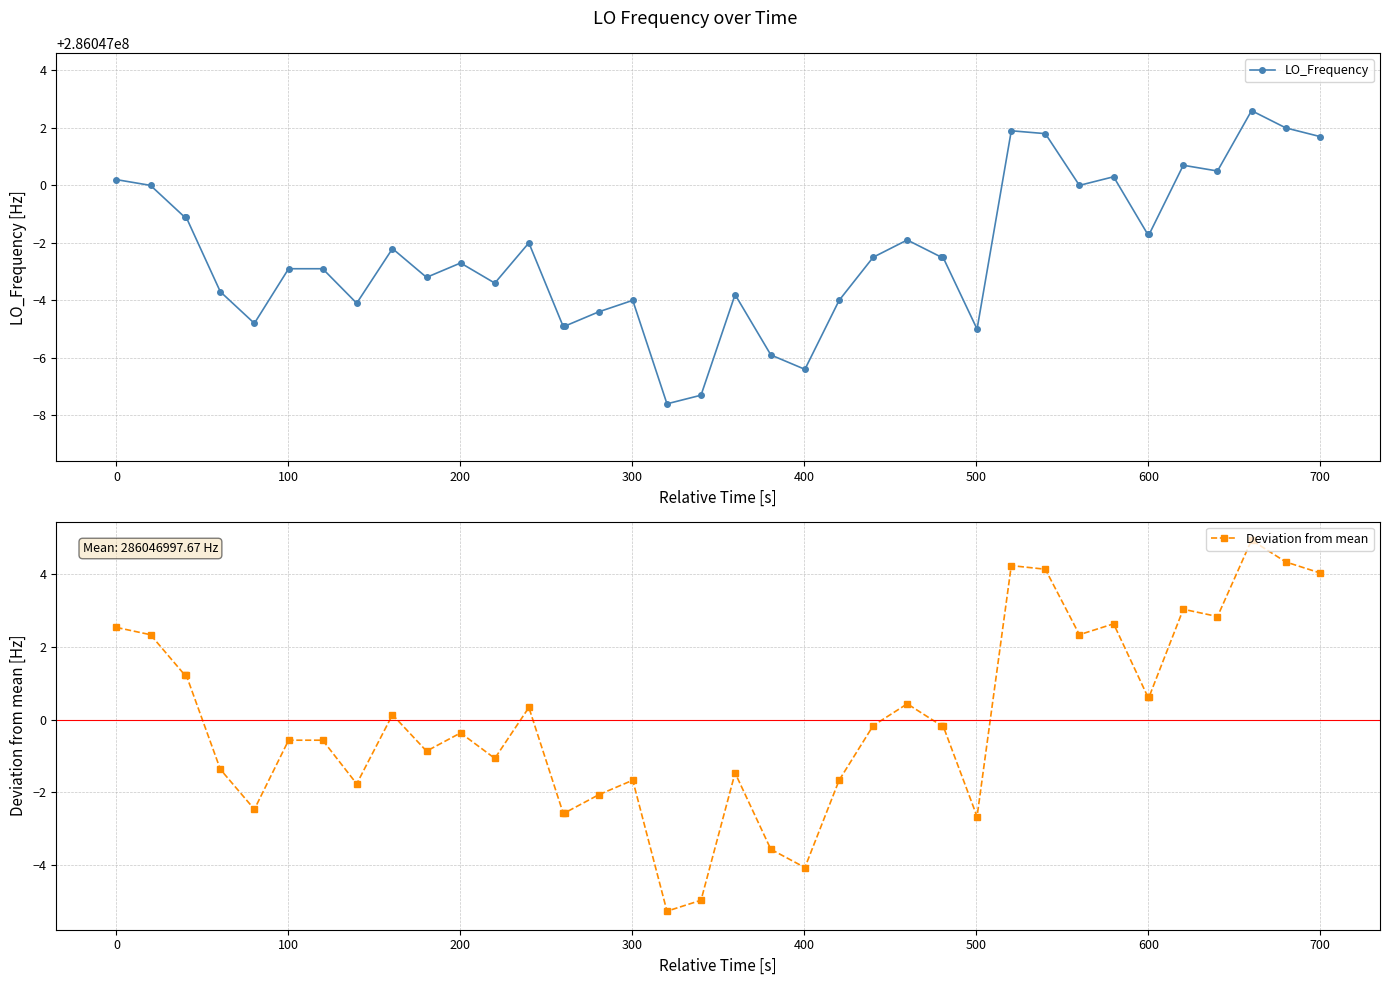

True or false: Deviation from mean has more than 0 points higher than both neighbors.

True